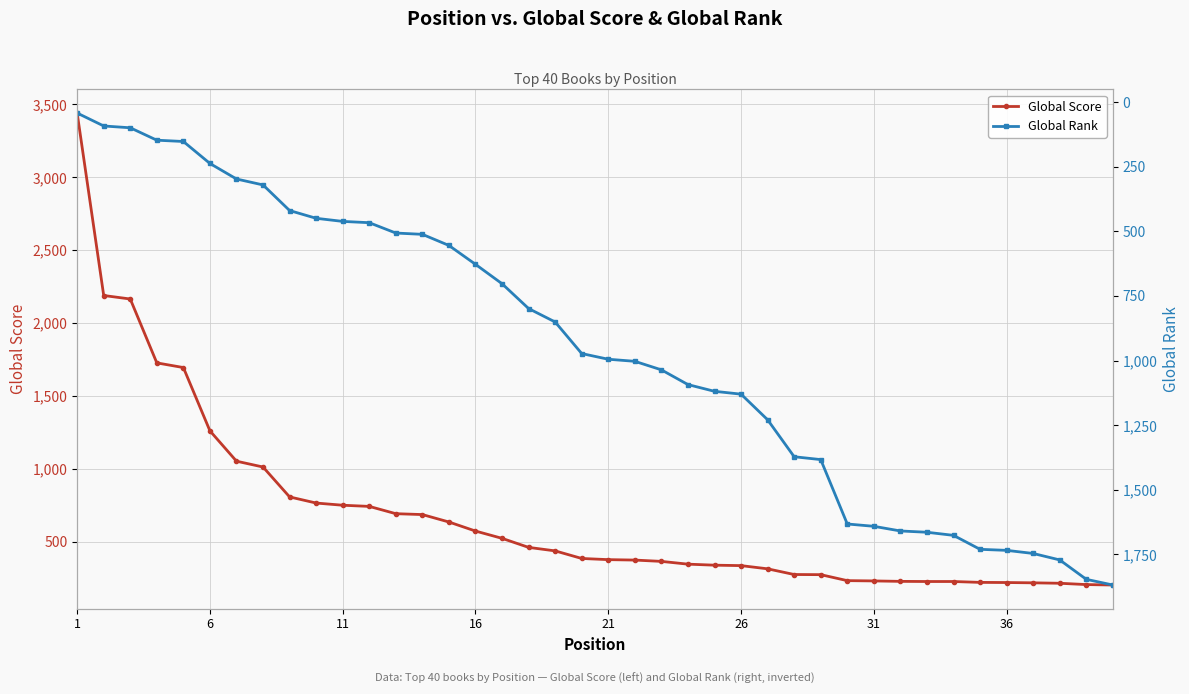

At which label does Global Score reach its peak?

1